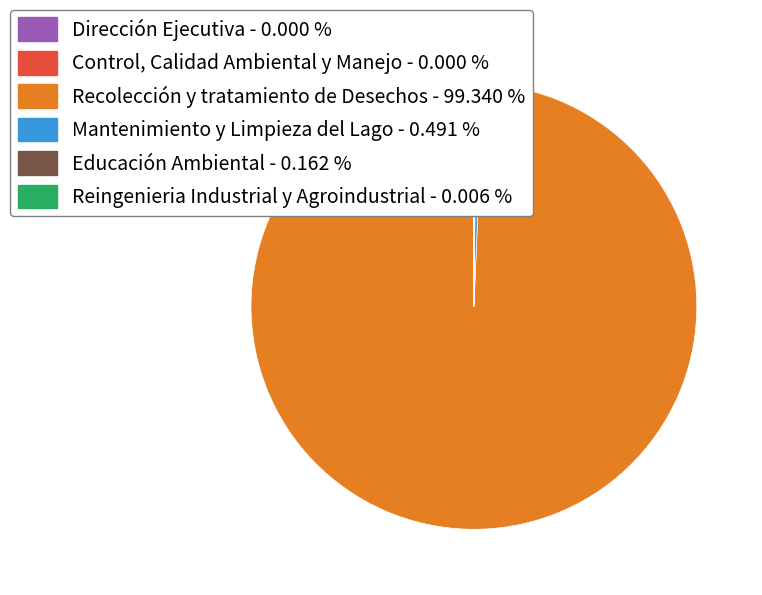

Which category accounts for the majority?

Recolección y tratamiento de Desechos